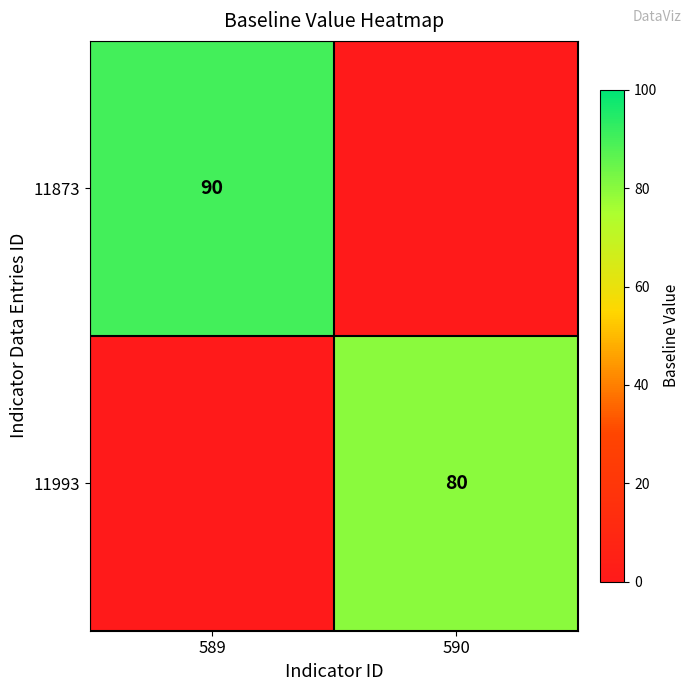

Is it true that 11873 equals 120 at 589?

False